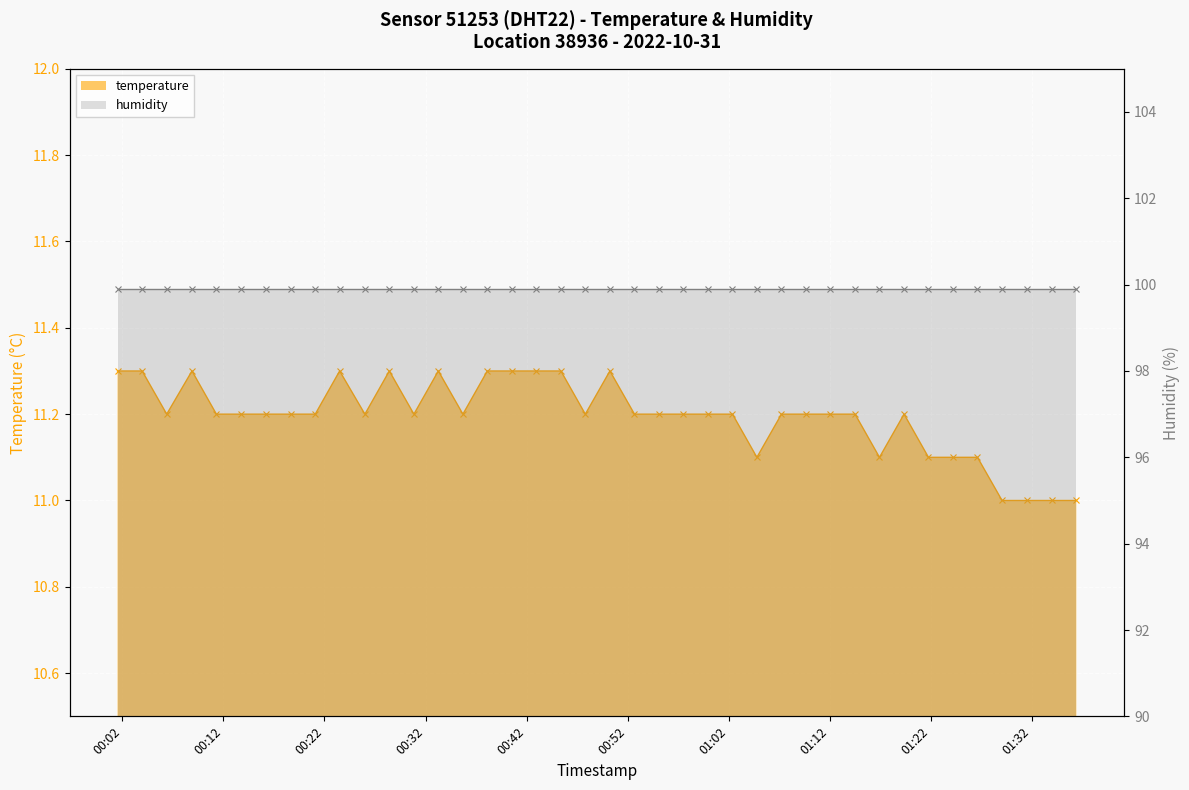

At which category does the data reach its first local peak?

2022-10-31T00:08:53